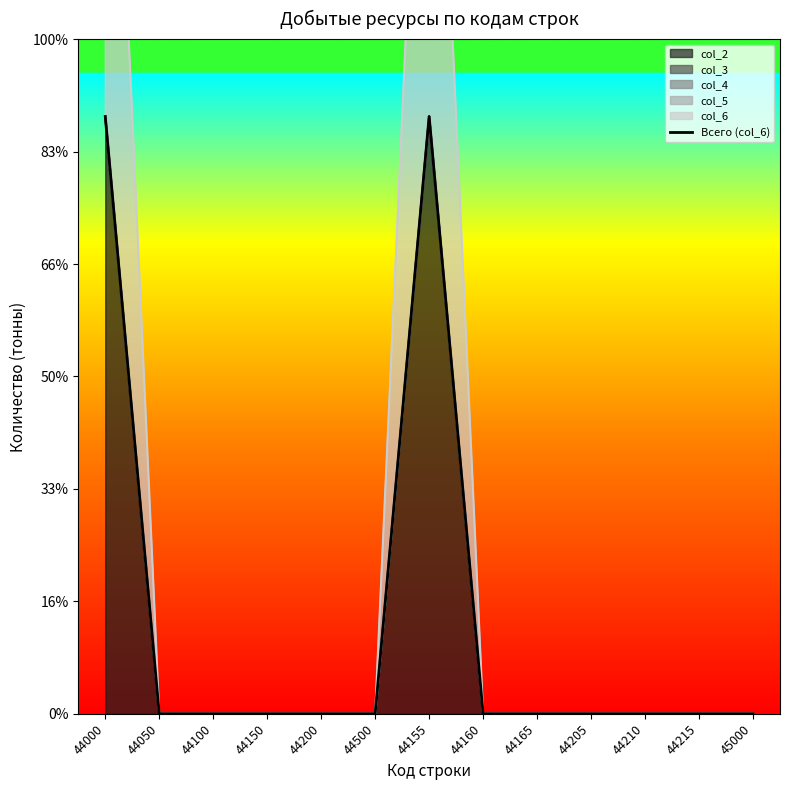

List the labels in order of value, largest first.

44000, 44155, 44050, 44100, 44150, 44200, 44500, 44160, 44165, 44205, 44210, 44215, 45000